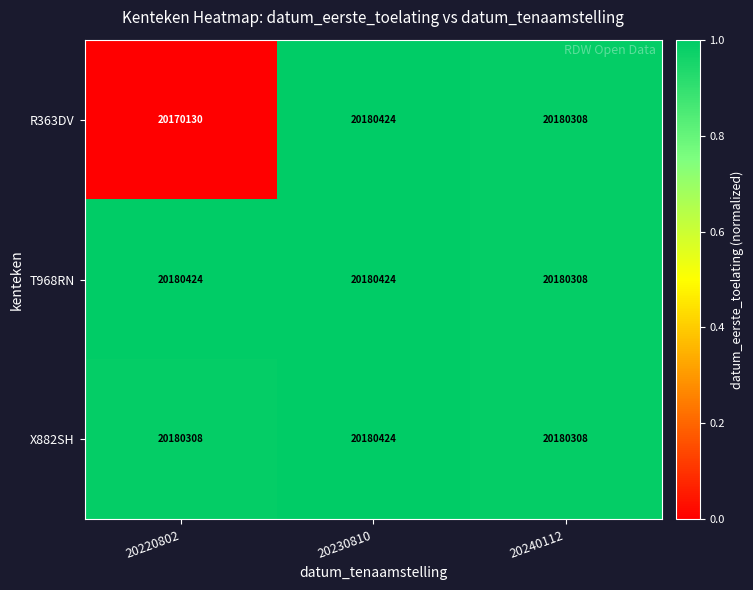

What is the maximum value shown in the chart?

20180424